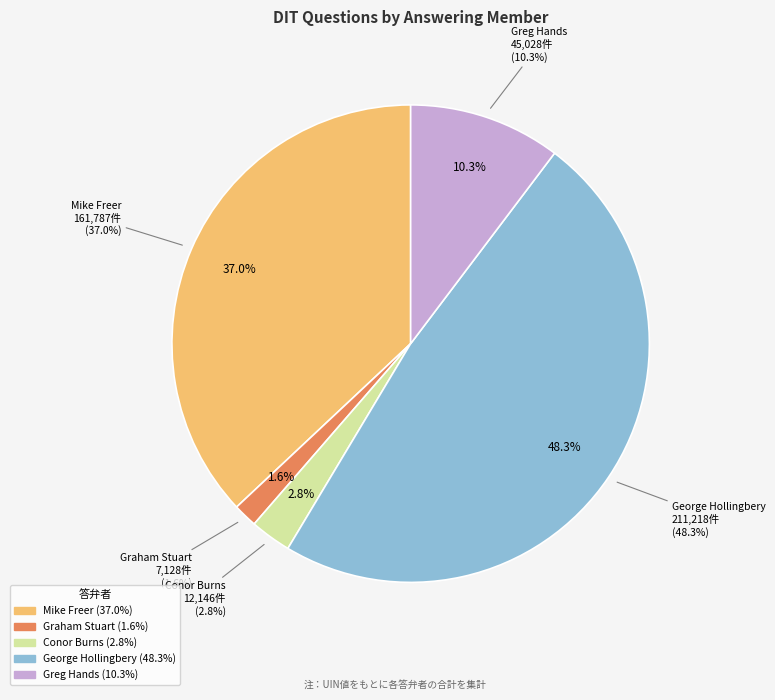

What percentage is the 45028 slice, to the nearest percent?

10%